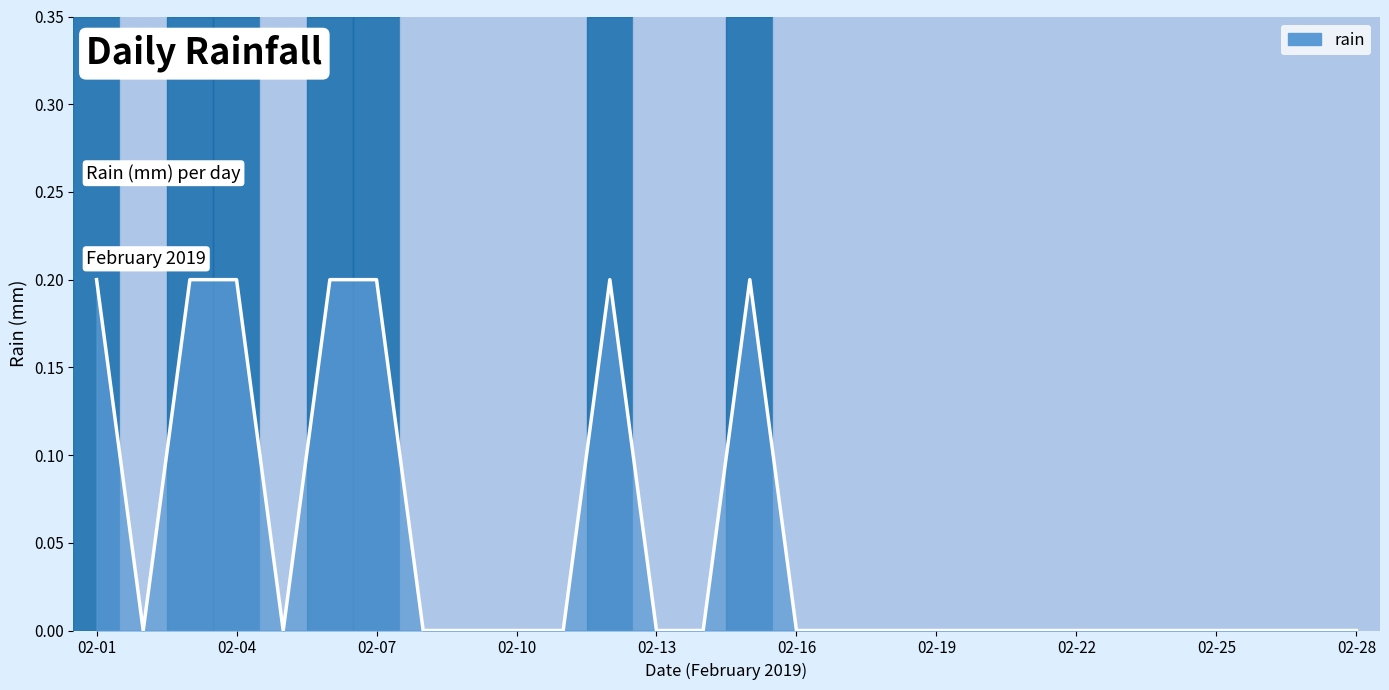

Reading left to right, list all the values displayed in this chart.

0.2	0.0	0.2	0.2	0.0	0.2	0.2	0.0	0.0	0.0	0.0	0.2	0.0	0.0	0.2	0.0	0.0	0.0	0.0	0.0	0.0	0.0	0.0	0.0	0.0	0.0	0.0	0.0